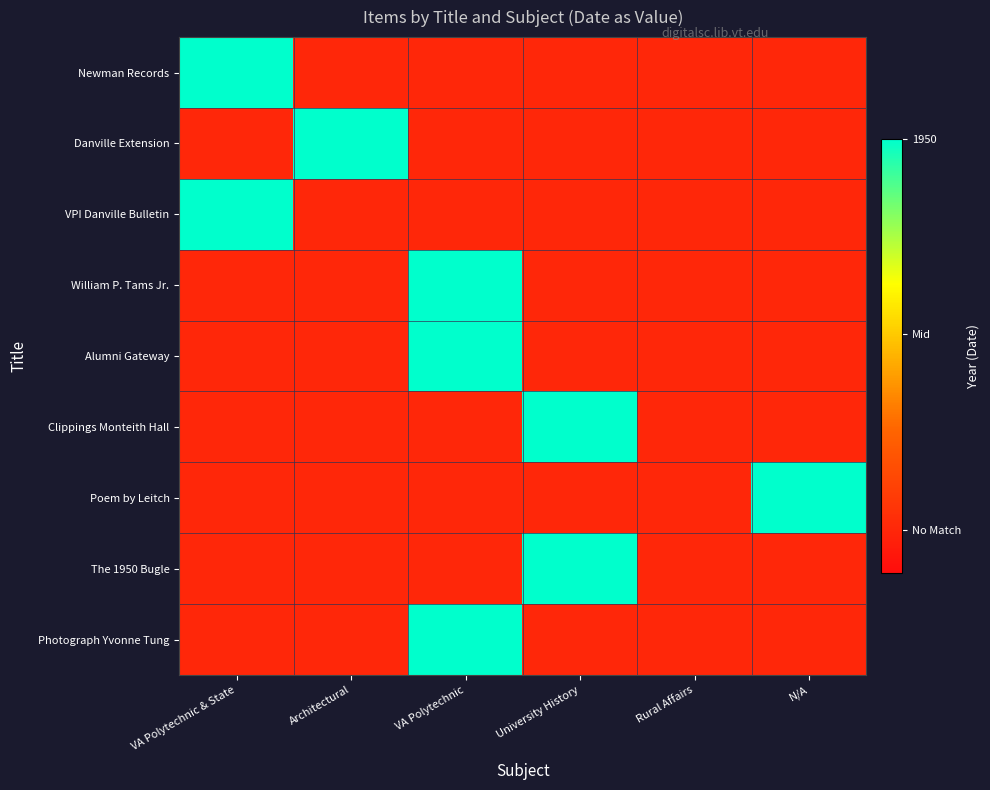

At which category is the sum across all series the highest?

VA Polytechnic